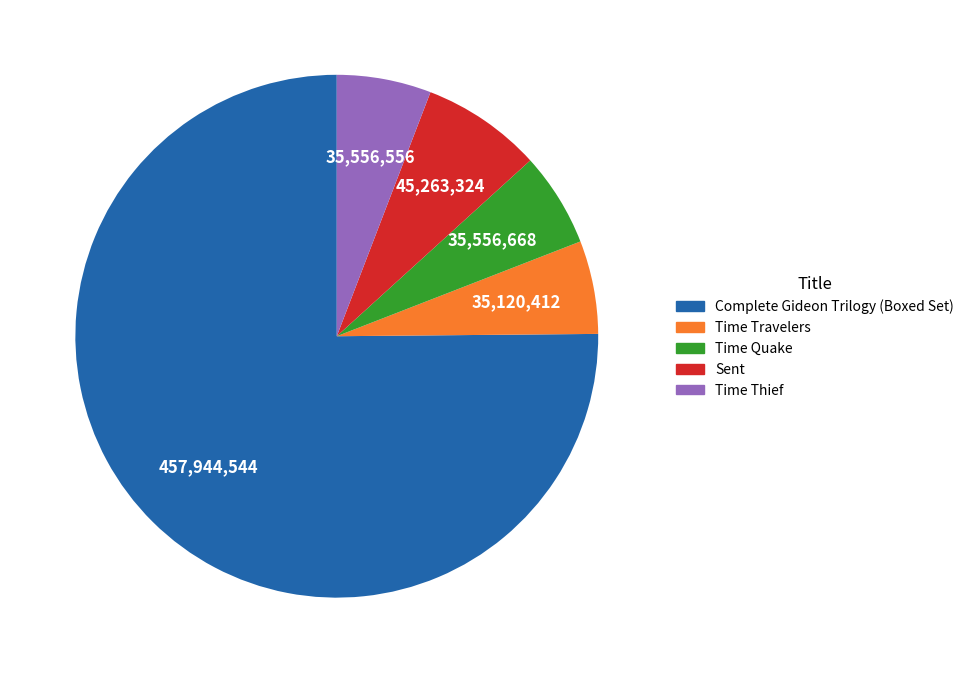

What is the ratio of the value at Time Thief to the value at Sent?

0.8